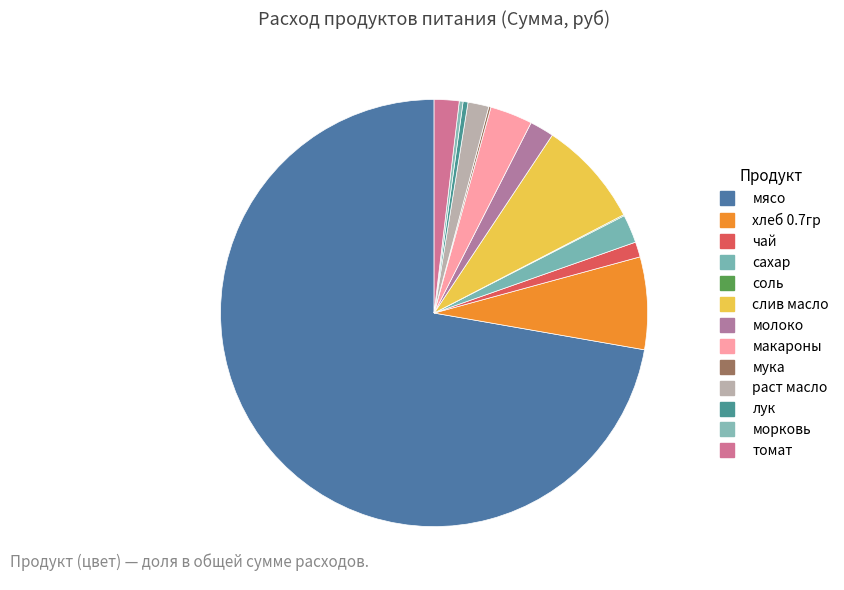

What is the smallest slice in the pie chart?

соль